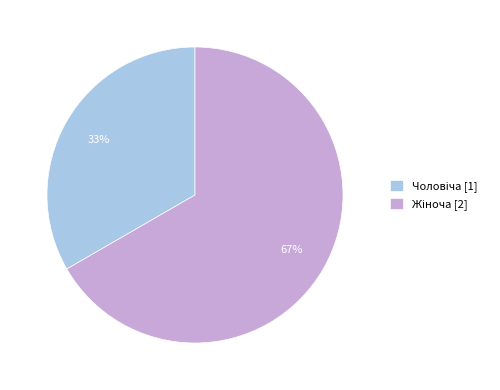

Count the number of slices in the pie.

2